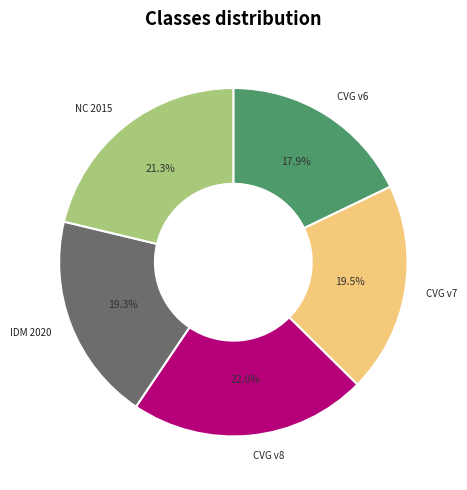

Is there a majority slice in this chart?

No